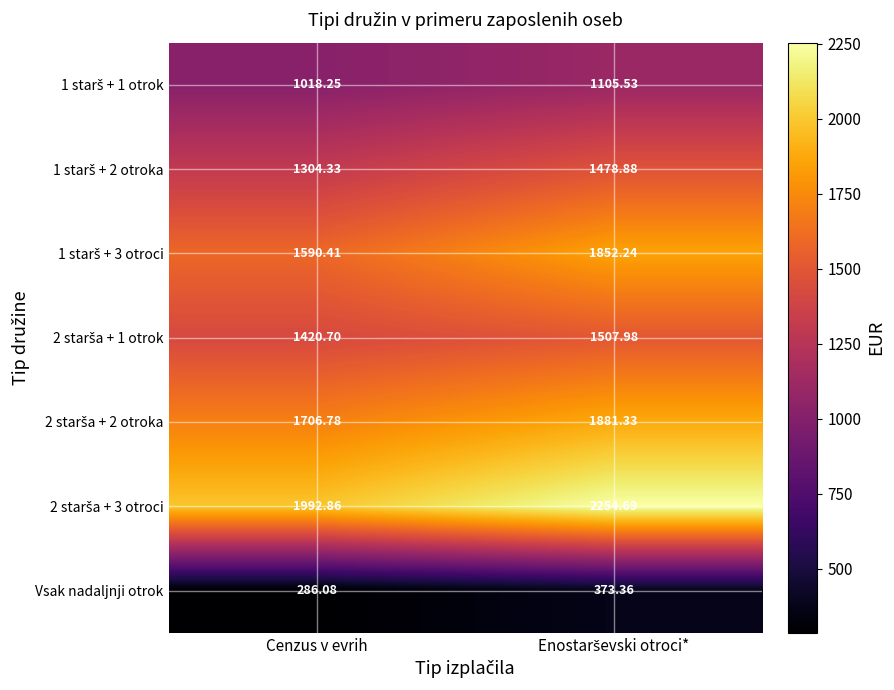

What is the greatest value displayed?

2254.7